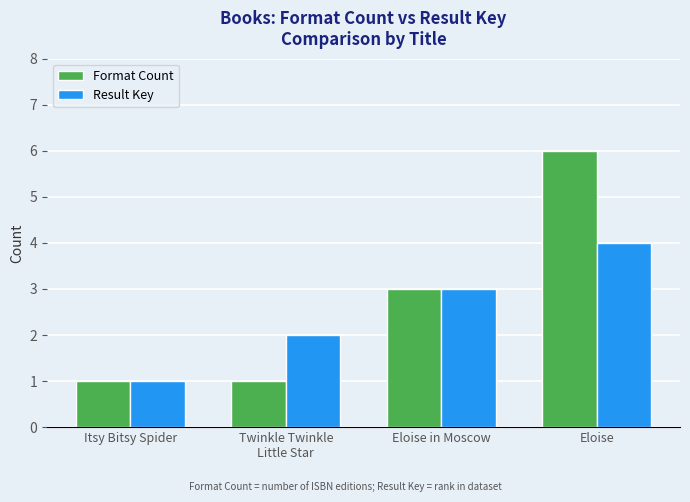

What is the average value of the Format Count series?

3